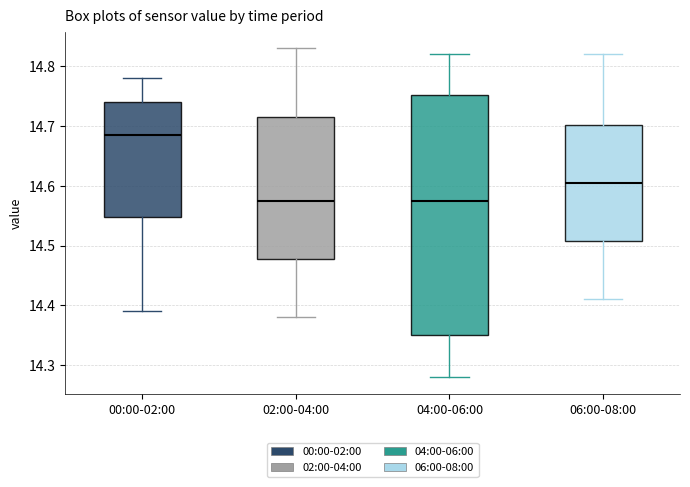

Comparing the boxes themselves (not the whiskers), which one is the tallest?

04:00-06:00